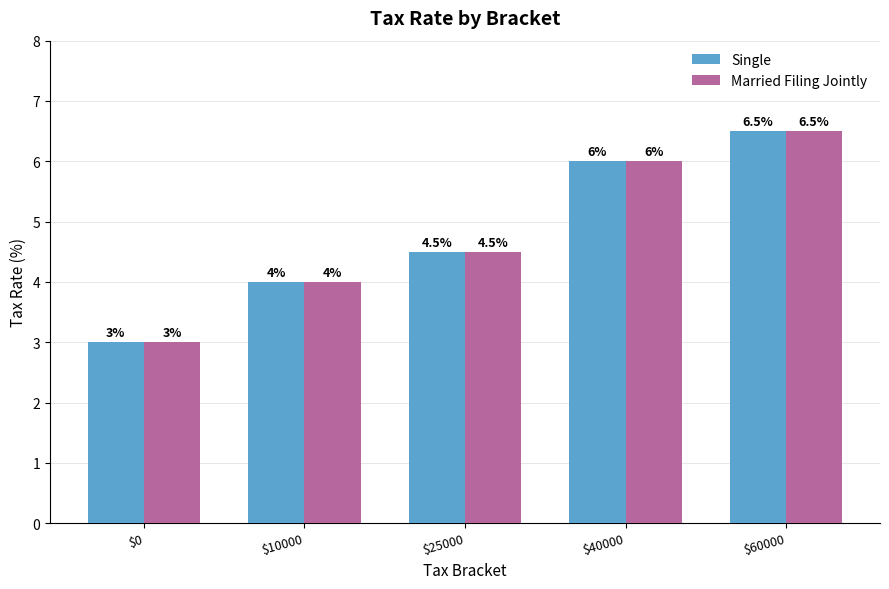

What is the maximum value for Married Filing Jointly?

6.5